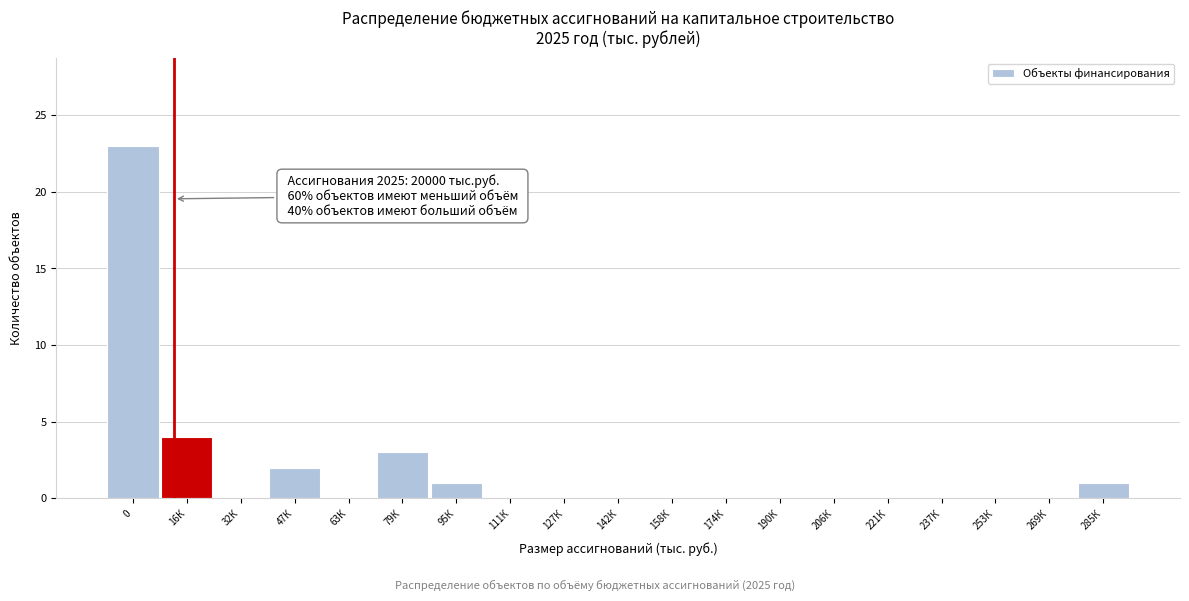

Reading left to right, extract all data points from this chart.

0=23	16К=4	32К=0	47К=2	63К=0	79К=3	95К=1	111К=0	127К=0	142К=0	158К=0	174К=0	190К=0	206К=0	221К=0	237К=0	253К=0	269К=0	285К=1